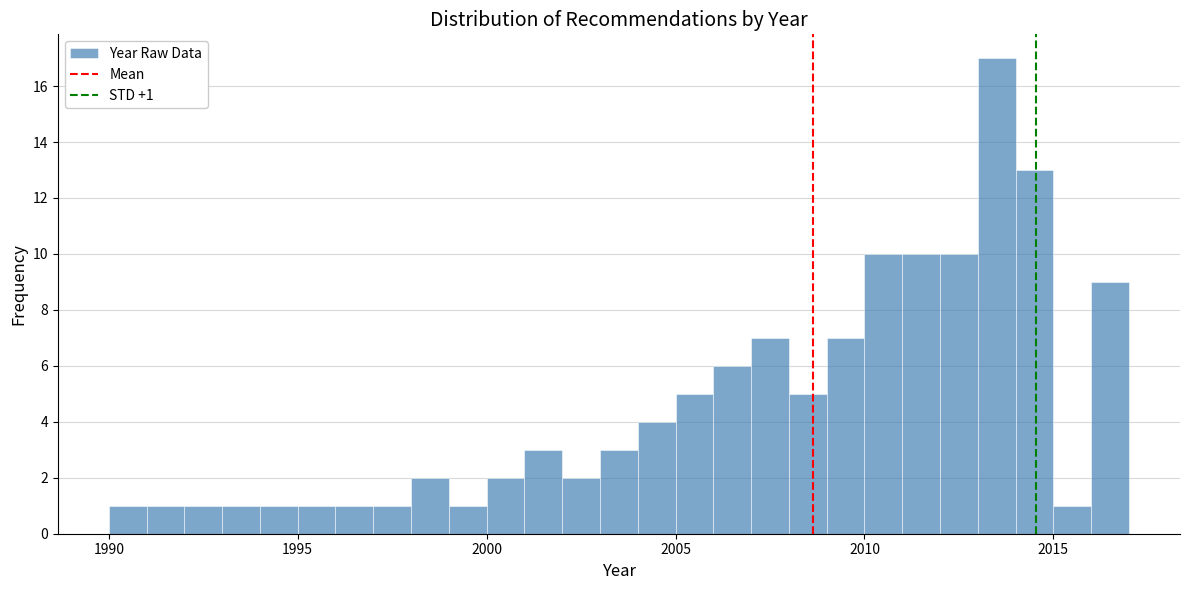

Around what value on the x-axis is the tallest bar? Give the approximate position of its centre, as read against the axis.

2013.5